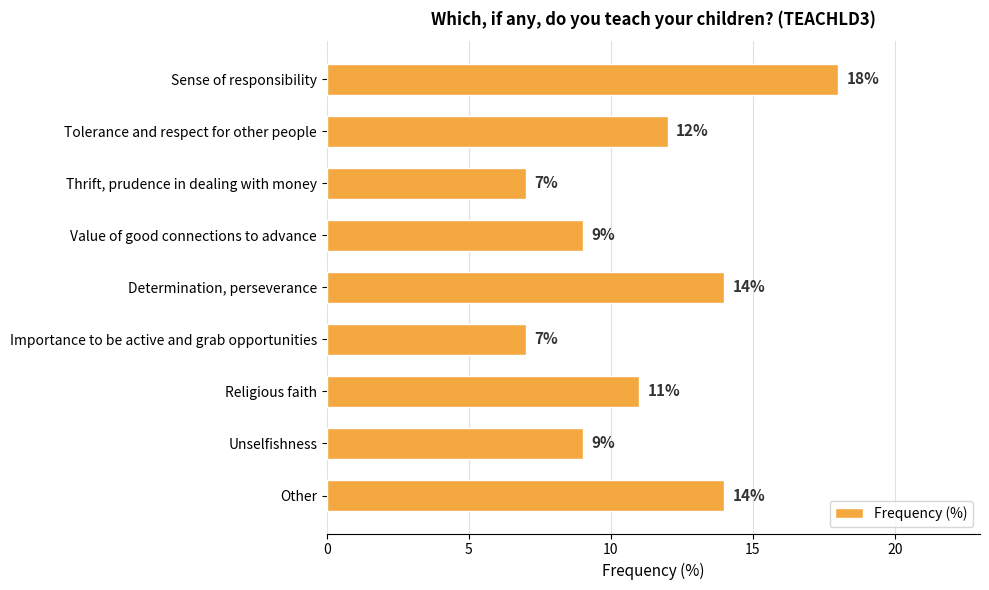

Between Determination, perseverance and Sense of responsibility, which is larger?

Sense of responsibility